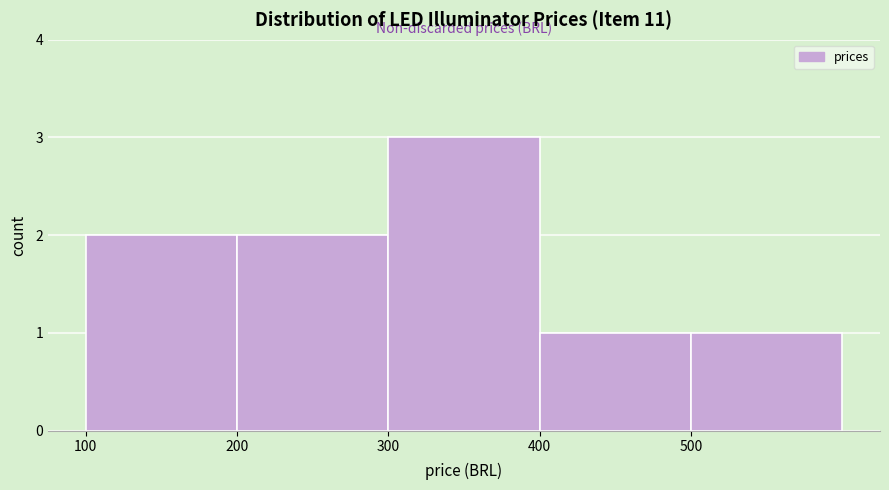

Which range on the x-axis has the tallest bar?

300 to 400